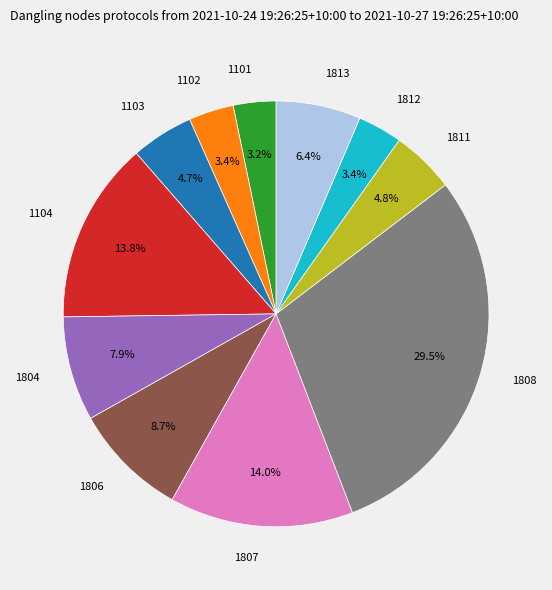

Which category has the biggest portion of the pie?

1808